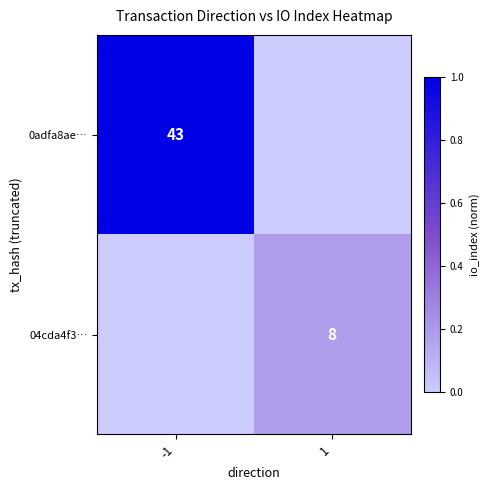

Count the number of data series in this chart.

2